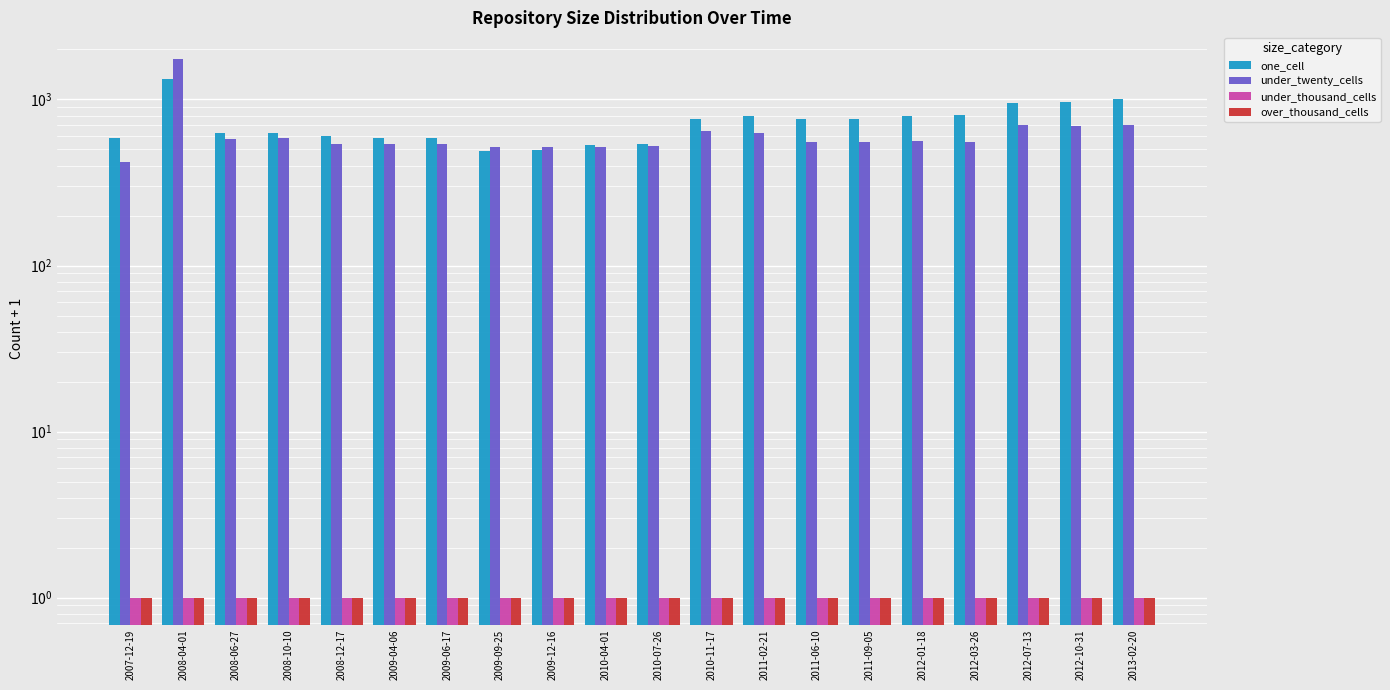

The under_thousand_cells series shows 2 at 2013-02-20. True or false?

False